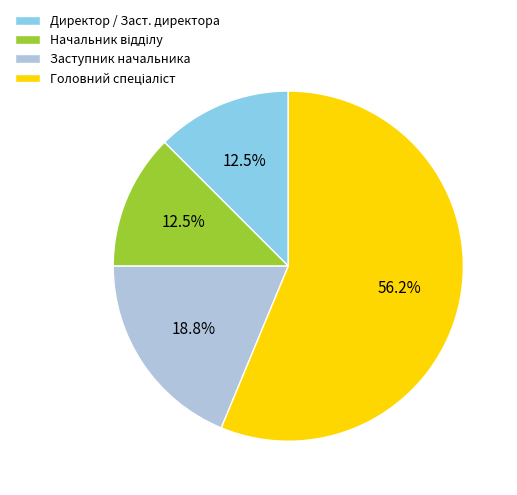

Is there any slice that represents more than half of the pie?

Yes